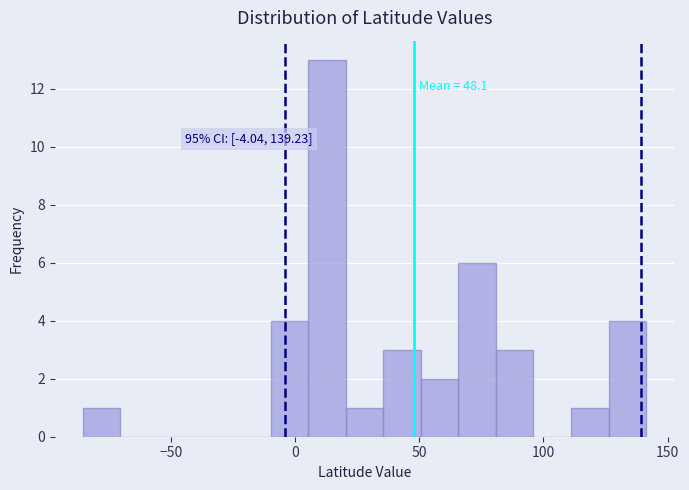

Read against the x-axis, roughly where is the centre of the tallest bar?

15